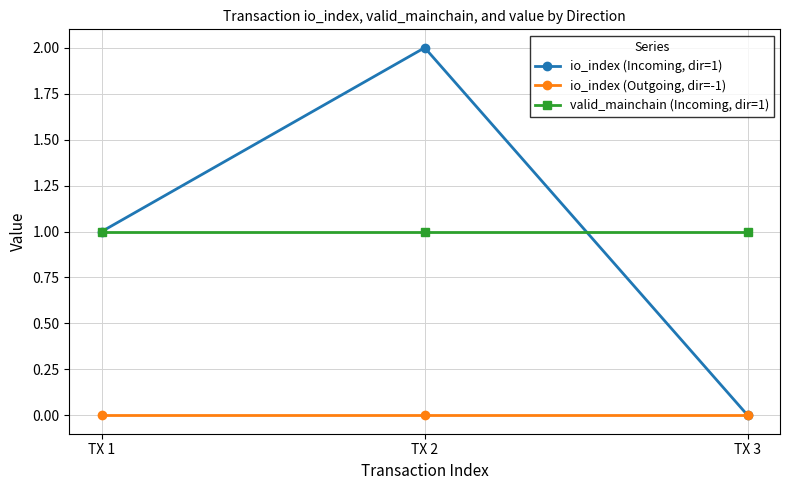

Rank the categories by io_index (Incoming, dir=1) value from highest to lowest.

TX 2, TX 1, TX 3